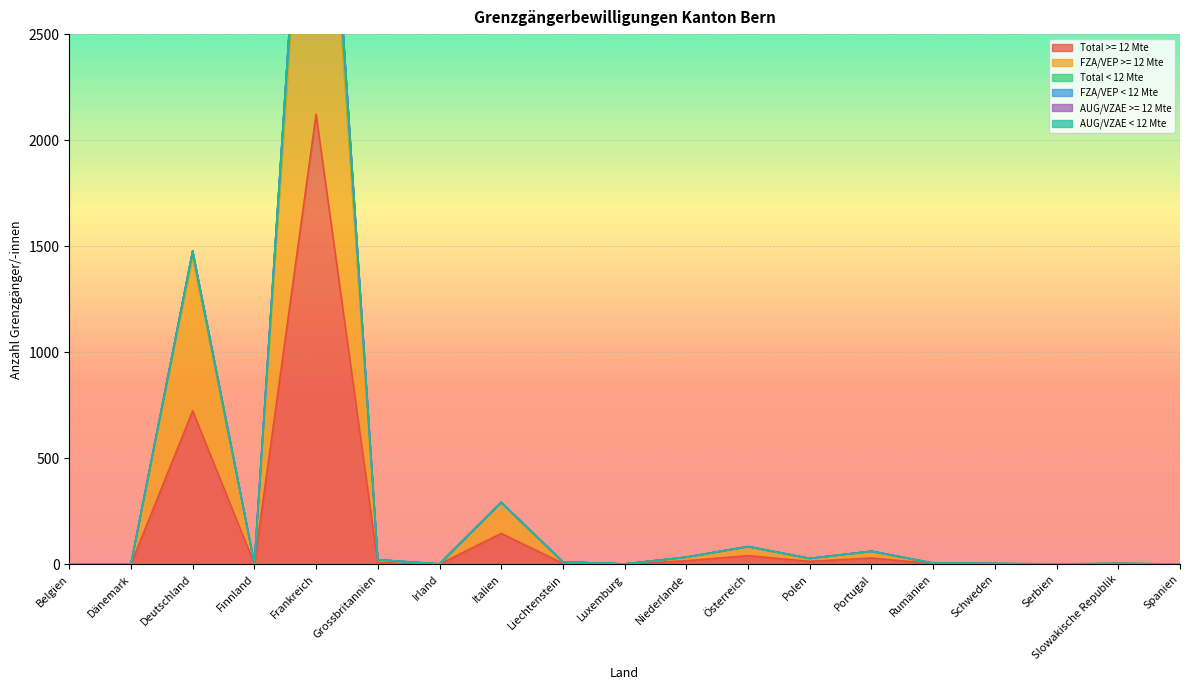

Reading left to right, transcribe all the data shown in this chart.

Total >= 12 Mte: 1	1	724	2	2122	9	1	146	5	1	17	41	14	30	3	1	1	2	1
FZA/VEP >= 12 Mte: 2	2	1448	4	4244	18	2	292	10	2	34	82	28	60	6	2	1	4	2
Total < 12 Mte: 2	2	1478	4	4452	22	2	292	12	2	34	84	28	62	6	4	3	4	2
FZA/VEP < 12 Mte: 2	2	1478	4	4452	22	2	292	12	2	34	84	28	62	6	4	2	4	2